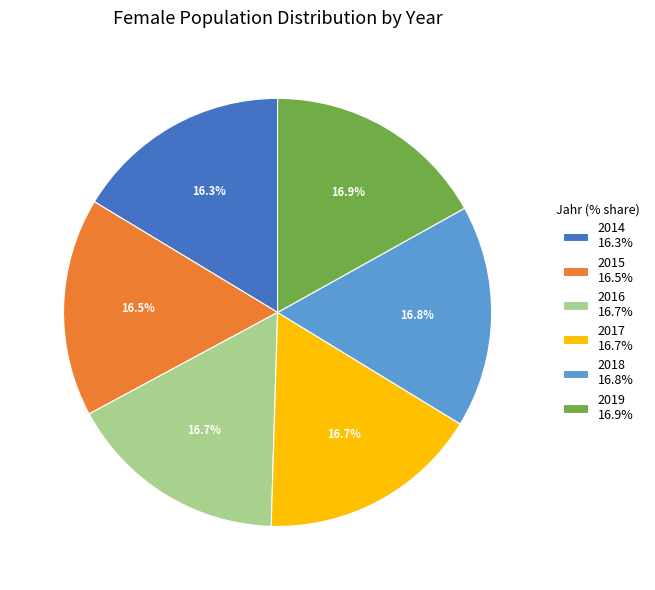

Is there a majority slice in this chart?

No